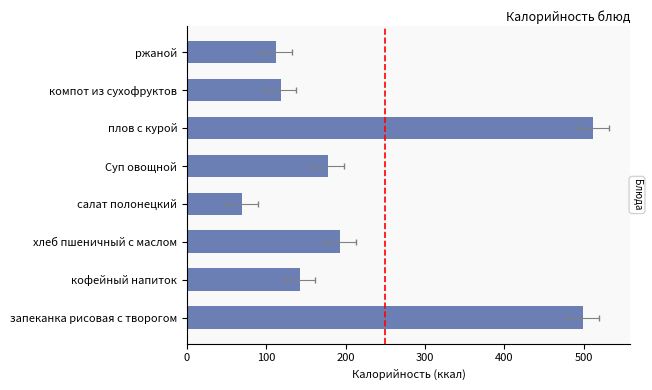

Where is the data nearest to the value 290?

хлеб пшеничный с маслом